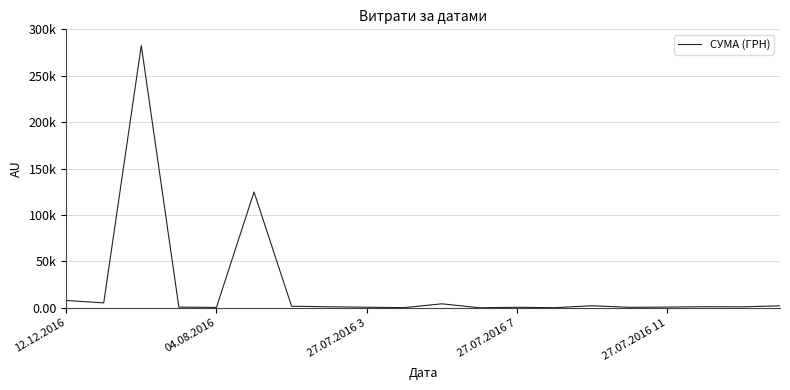

What is the difference between the maximum and minimum values?

282374.1